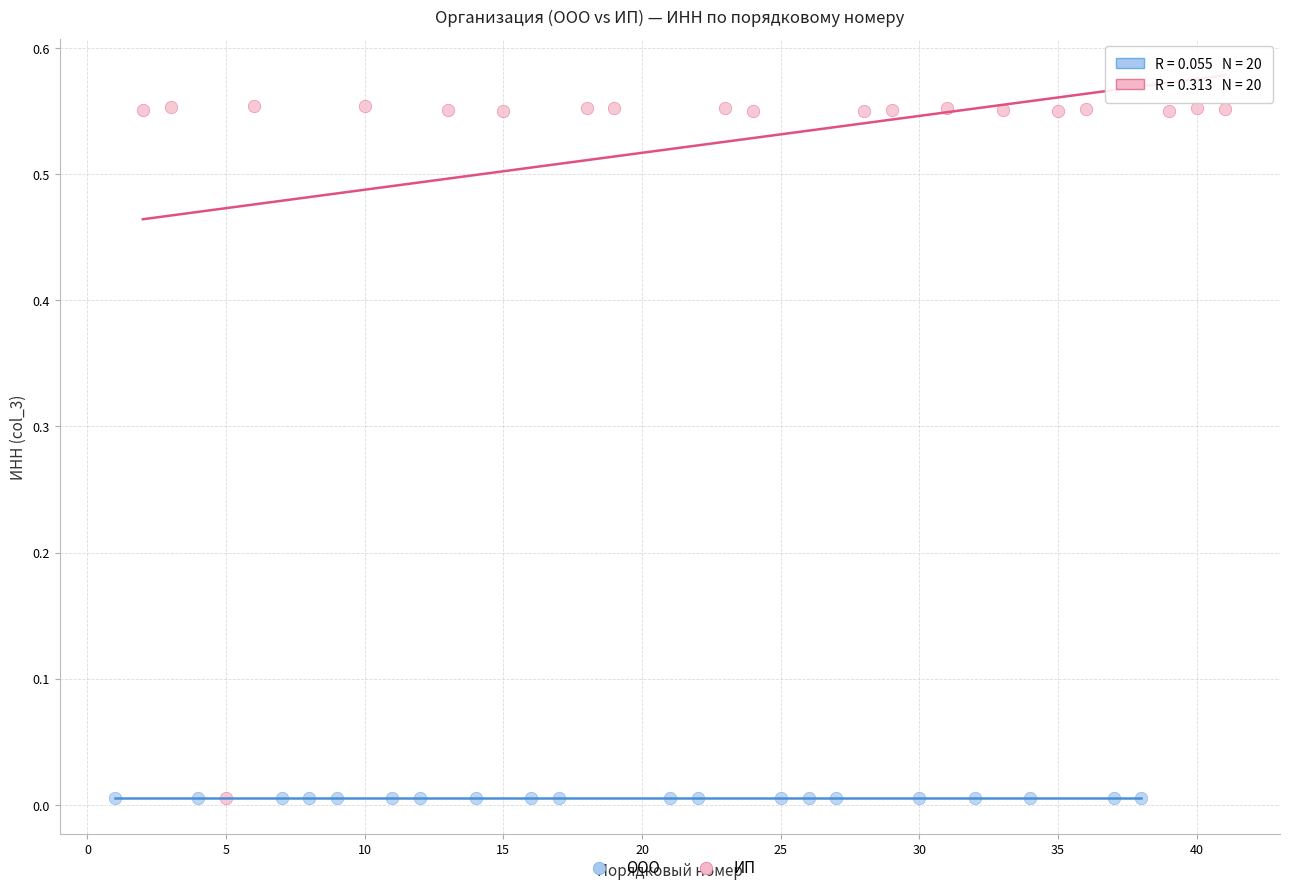

Which series contains the highest Y value?

ИП